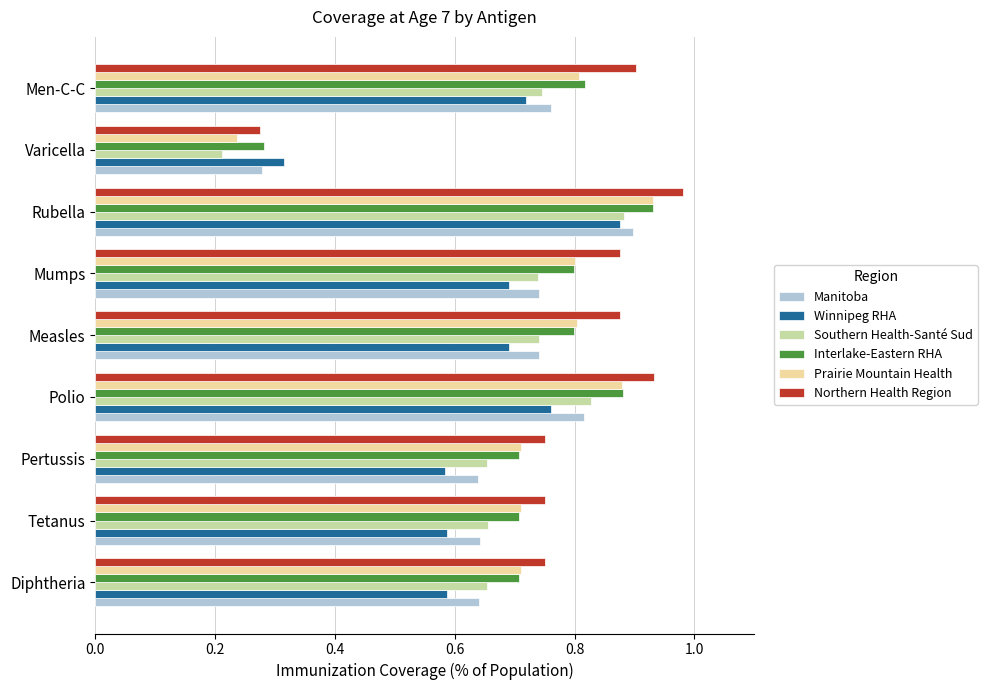

Which series changed the most between Pertussis and Men-C-C?

Northern Health Region